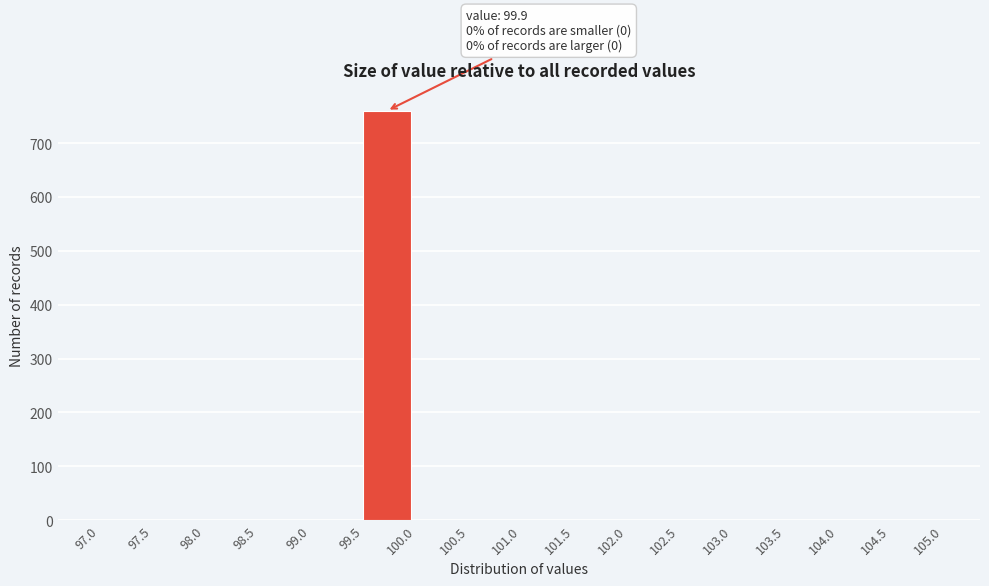

Which range on the x-axis has the tallest bar?

99.5 to 100.0